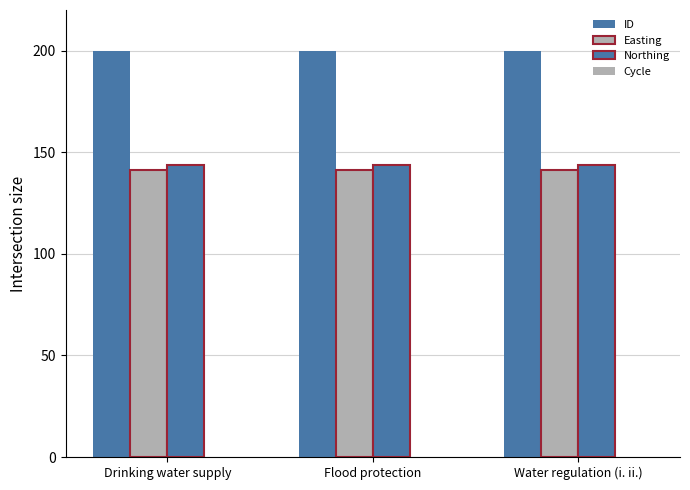

What position from the right is Water regulation (i. ii.)?

1